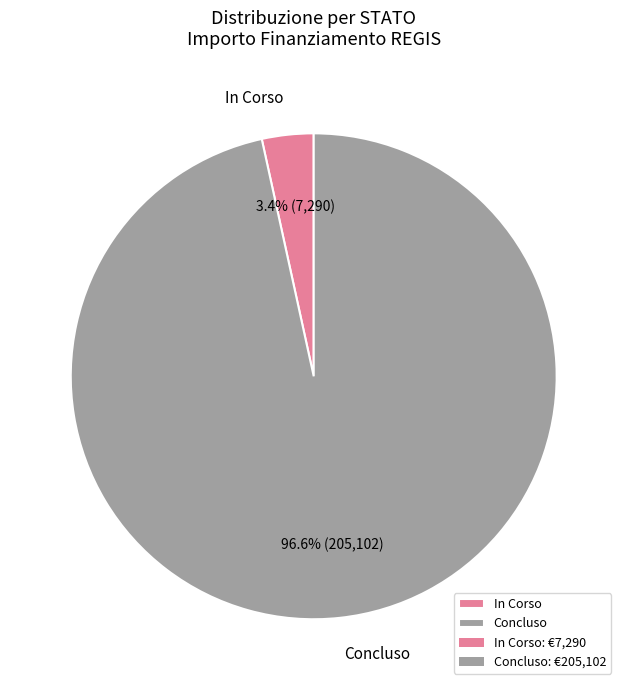

Does any single category account for the majority?

Yes